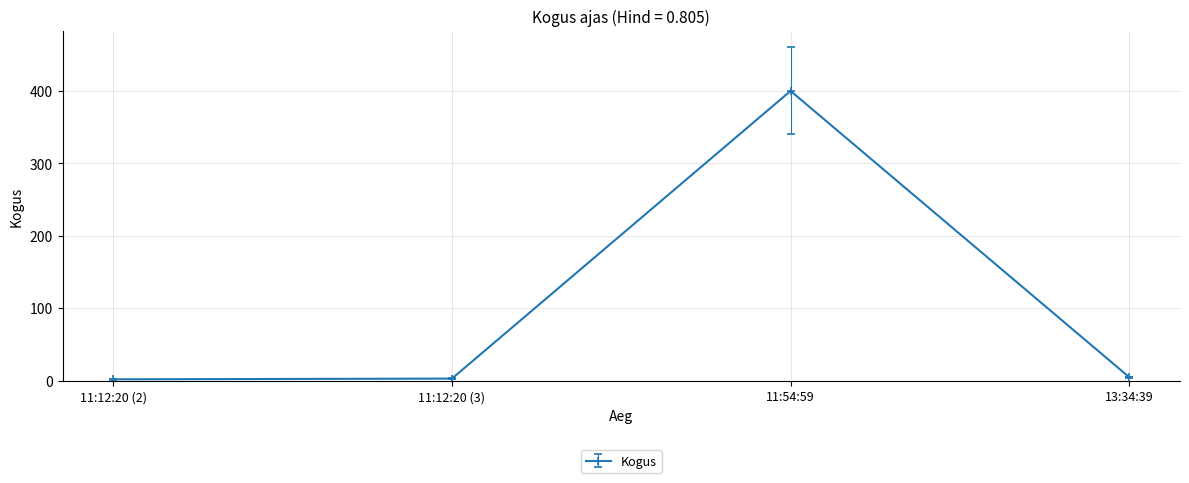

At which category does the data reach its first local peak?

11:54:59